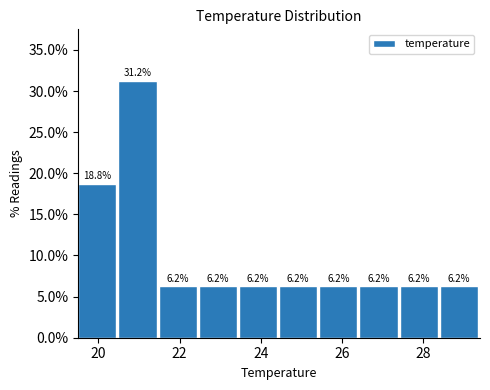

Which range on the x-axis has the tallest bar?

20.4 to 21.4